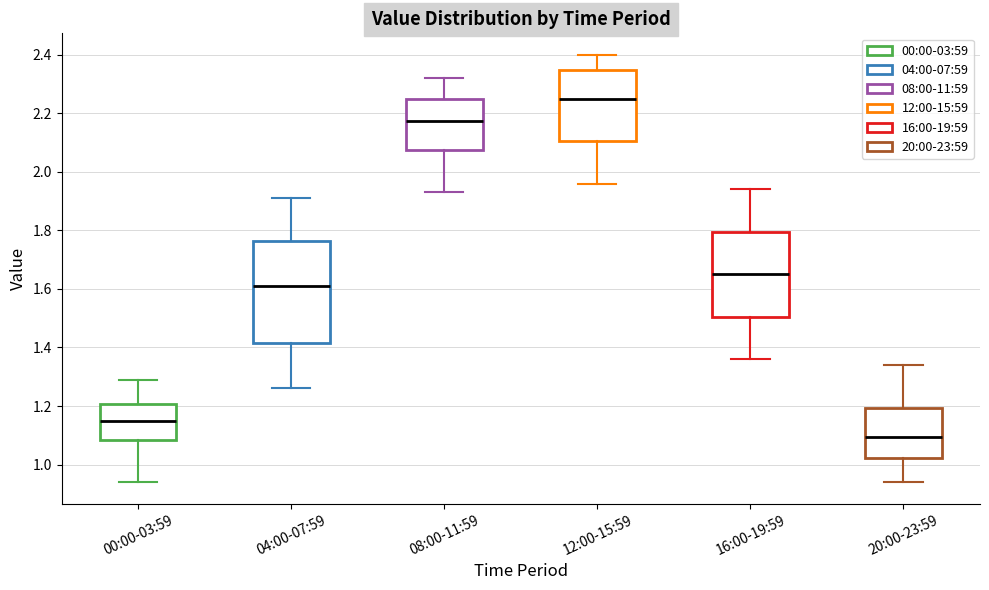

Comparing the boxes themselves (not the whiskers), which one is the tallest?

04:00-07:59